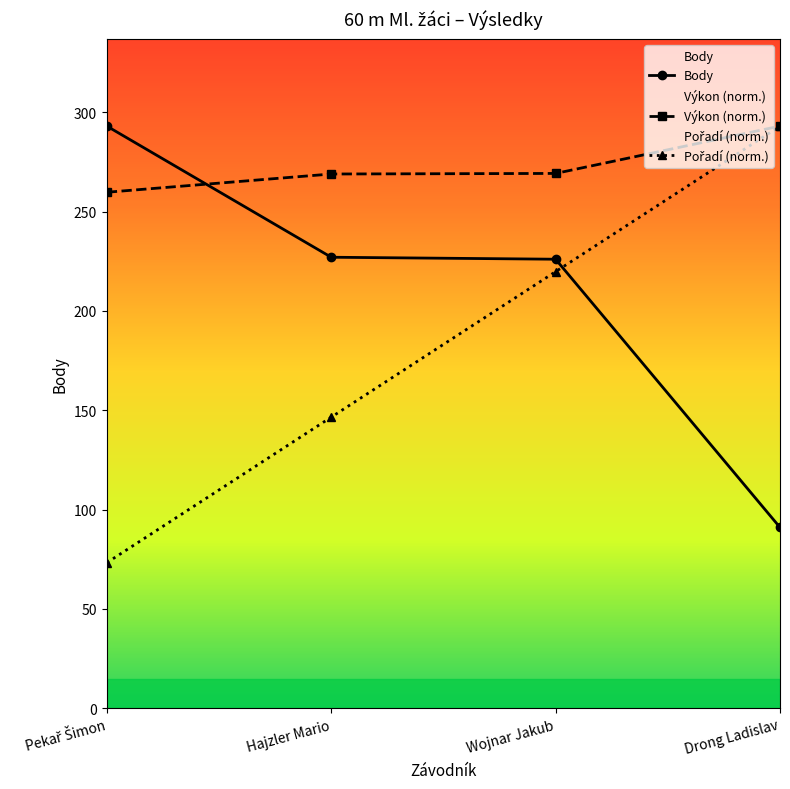

What is the minimum value for Pořadí?

73.2